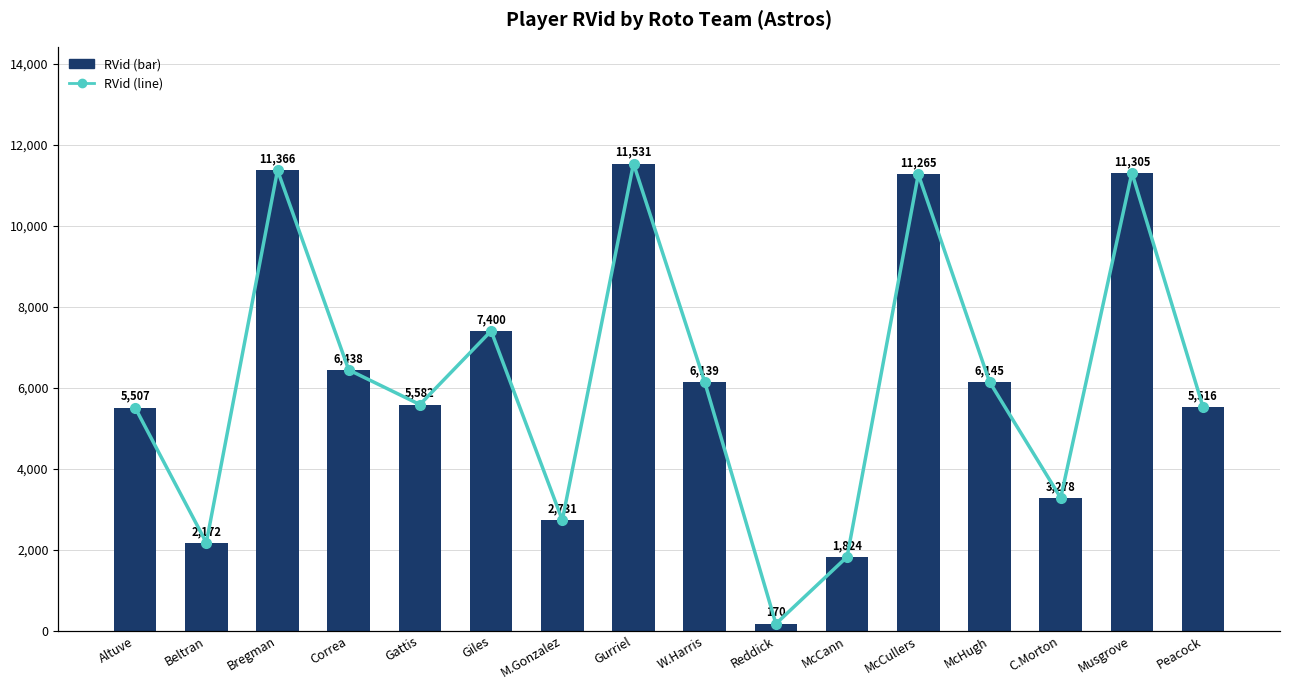

Count the number of data series in this chart.

2